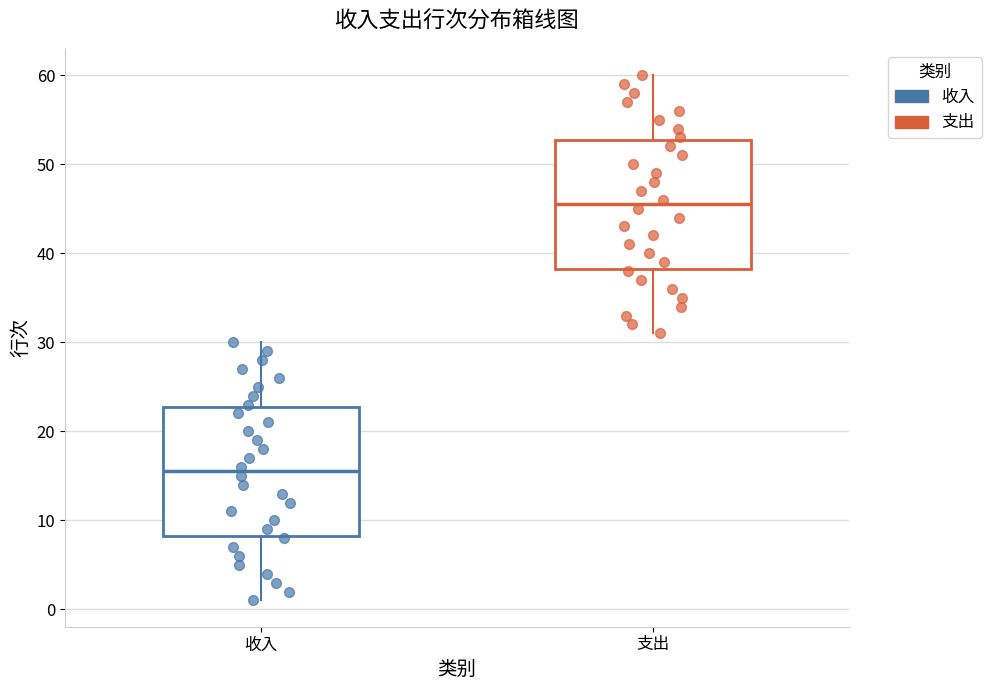

Where is the upper edge of the box for 收入 on the y-axis? The values are not printed on the chart, so give them approximately, as read against the axis.

23